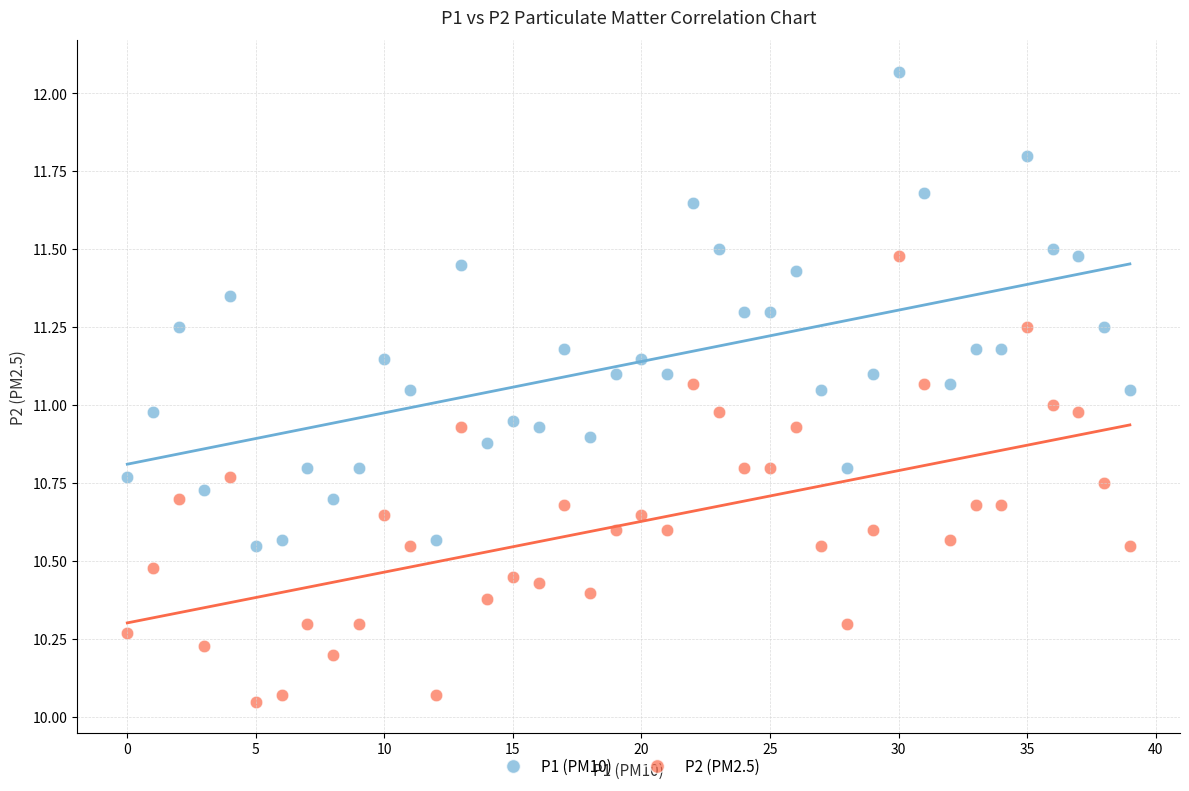

Which series contains the highest Y value?

P1 (PM10)